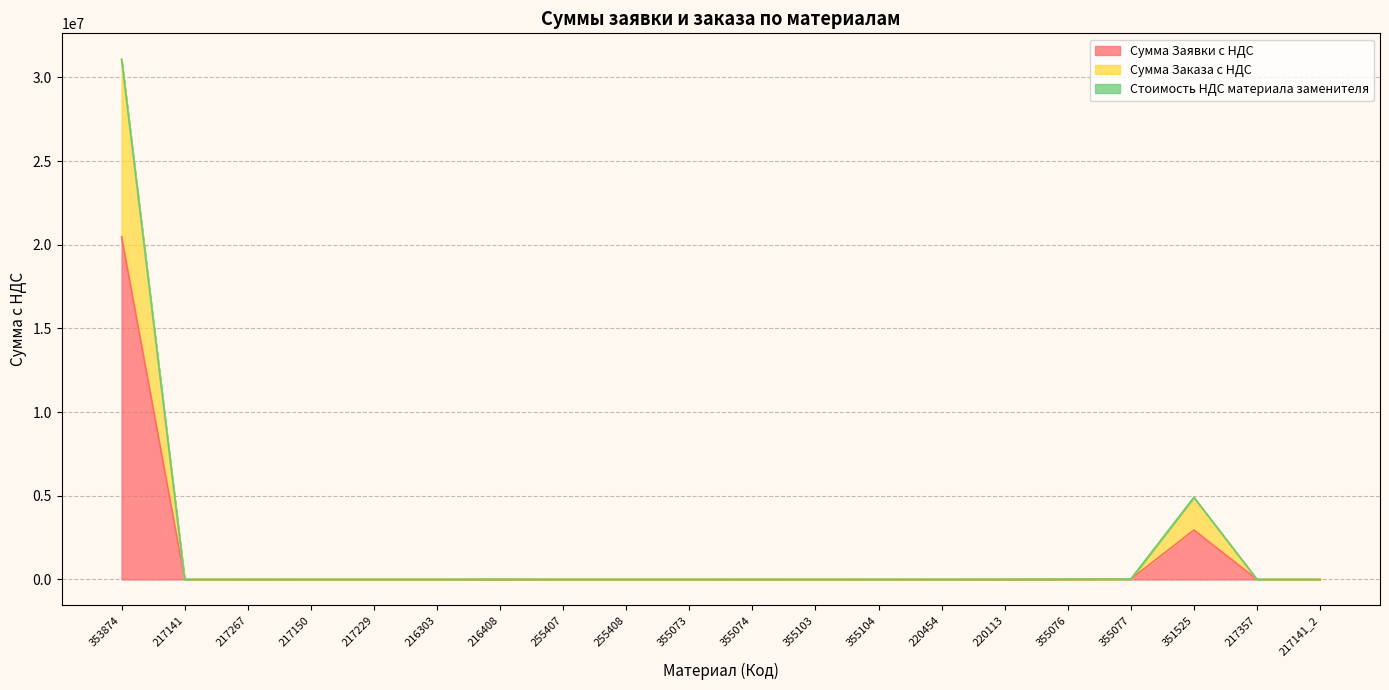

At which category does Сумма Заявки с НДС reach its first local peak?

217267